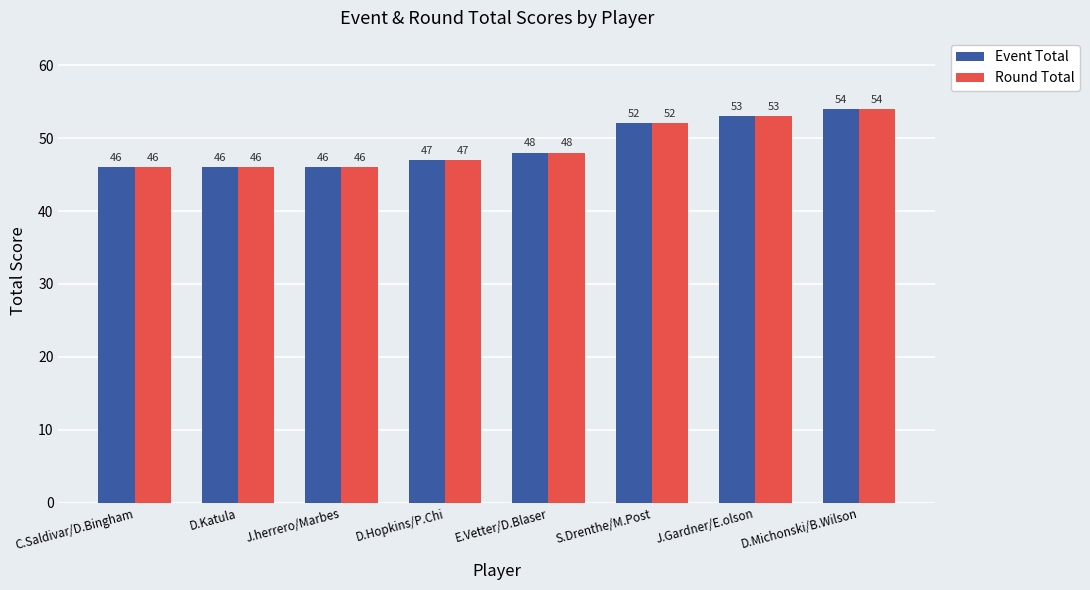

The value of Round Total at D.Katula is 81. True or false?

False